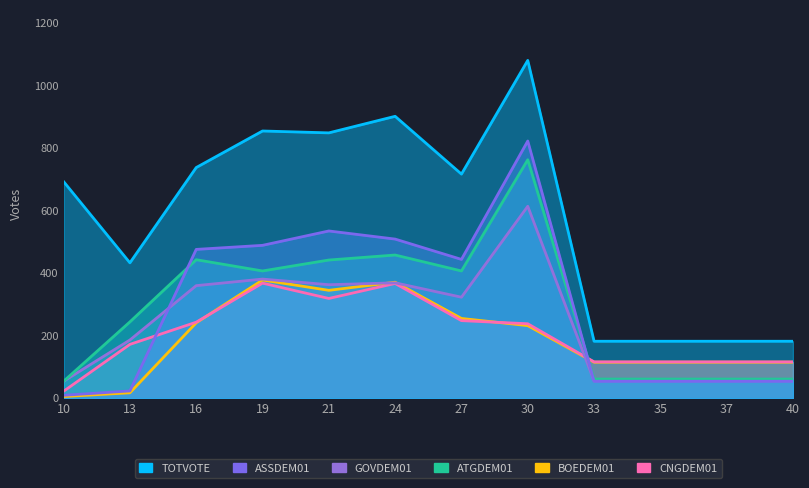

The value of CNGDEM01 at 21 is 424. True or false?

False